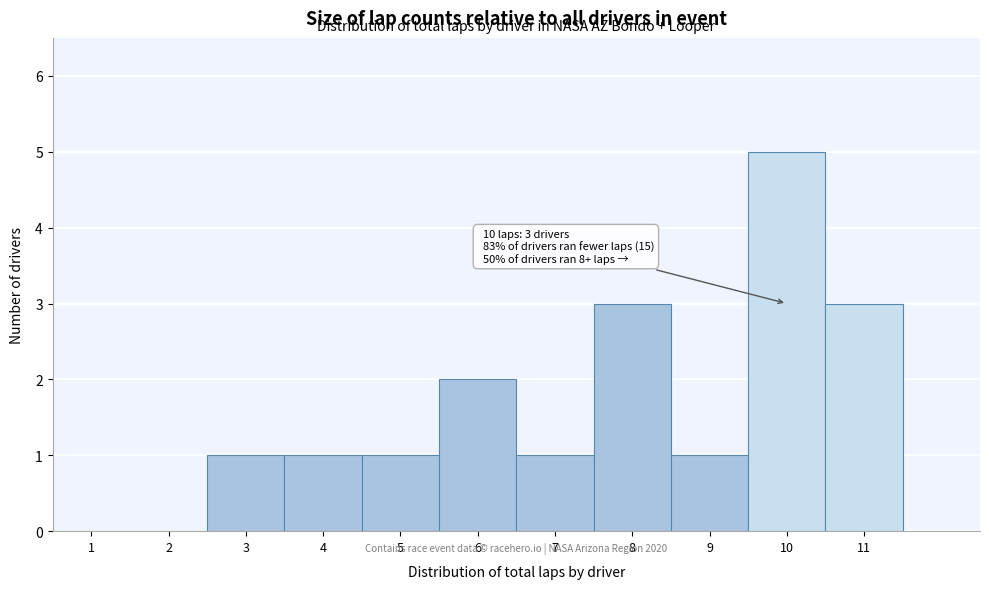

Reading right to left, what are all the values shown in this chart?

11=3	10=5	9=1	8=3	7=1	6=2	5=1	4=1	3=1	2=0	1=0